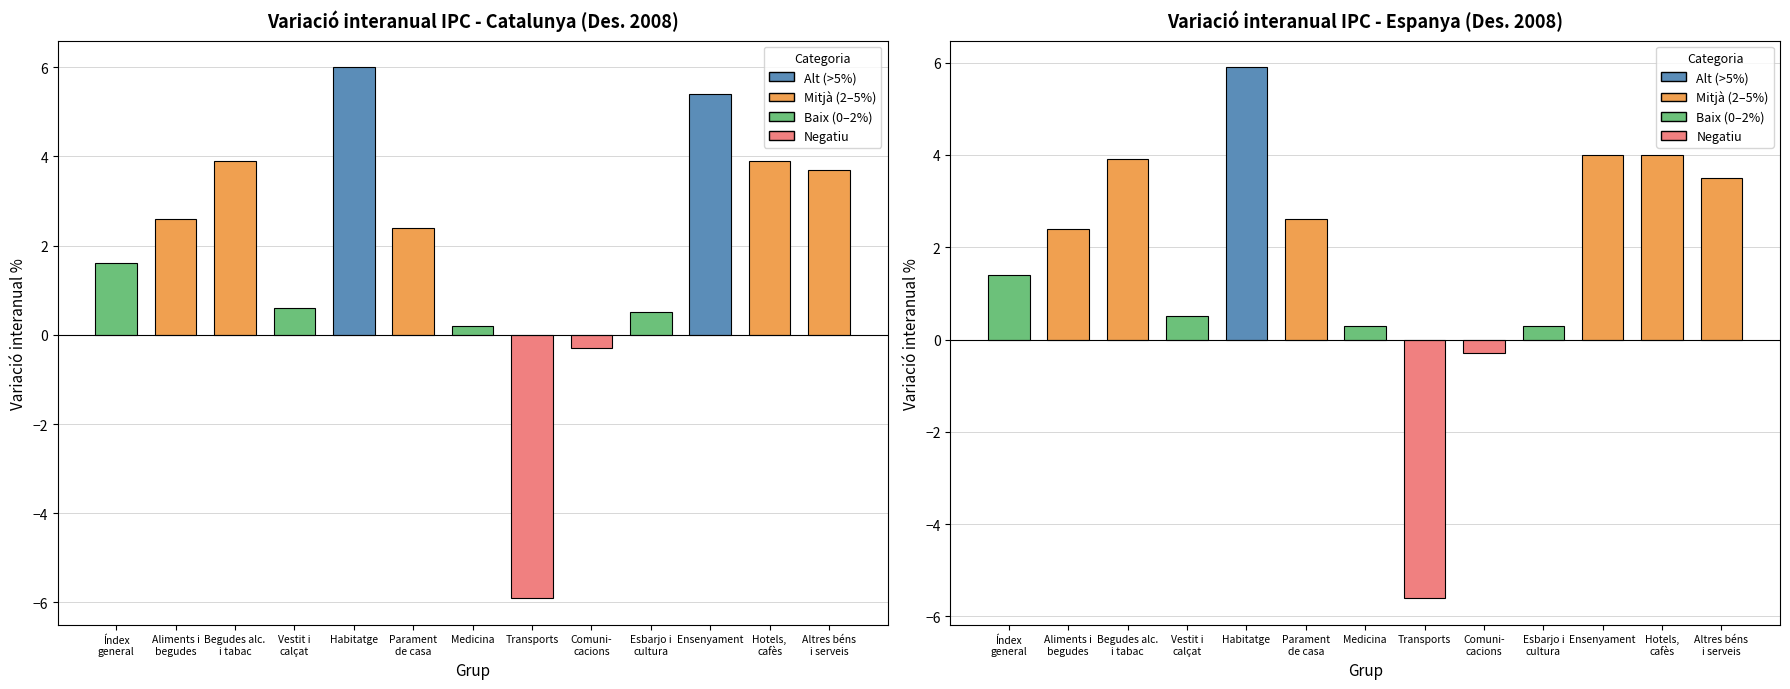

What is the difference between the Catalunya values at Esbarjo i cultura and Parament de casa?

1.9